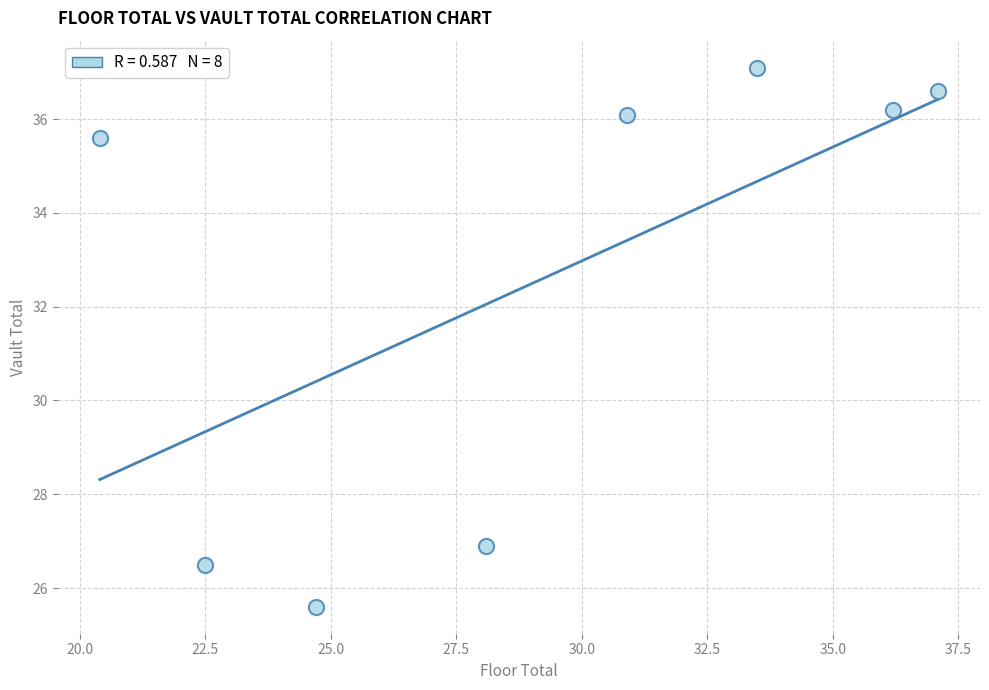

What Y value in the scatter plot is closest to 31?

26.9